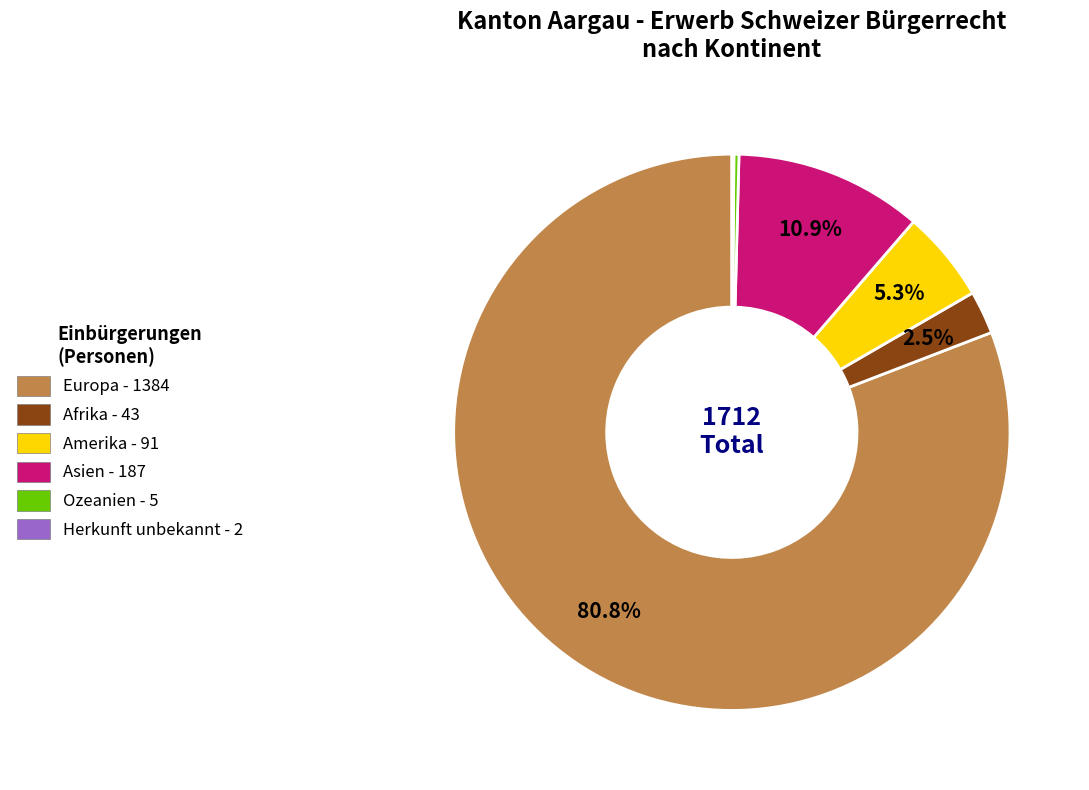

What percentage is NOT represented by Afrika - 43?

97.5%